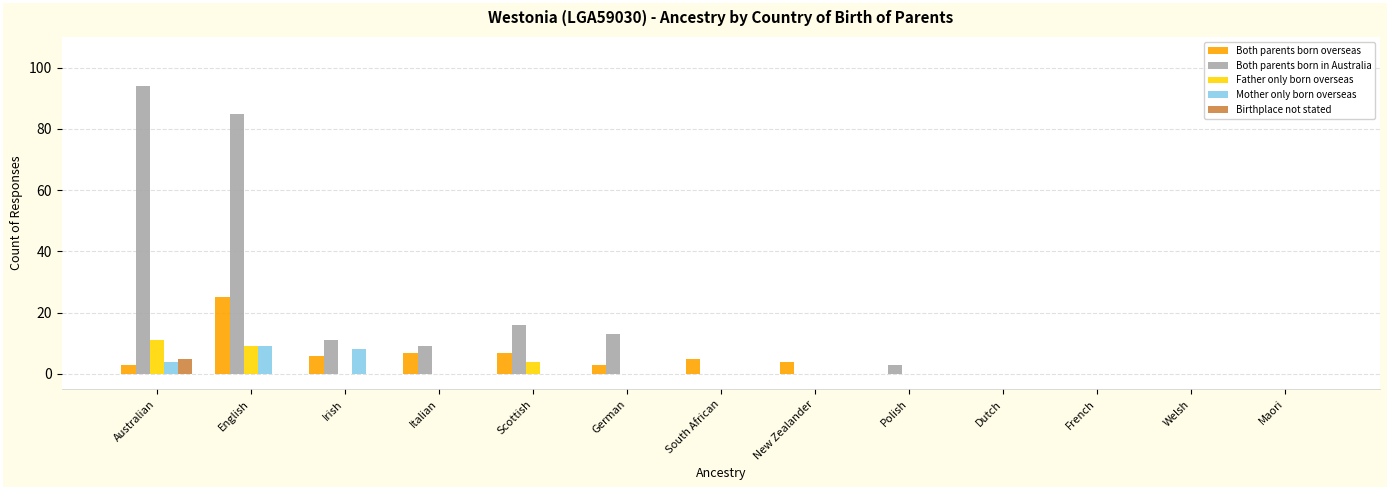

What is the maximum value for Father only born overseas?

11